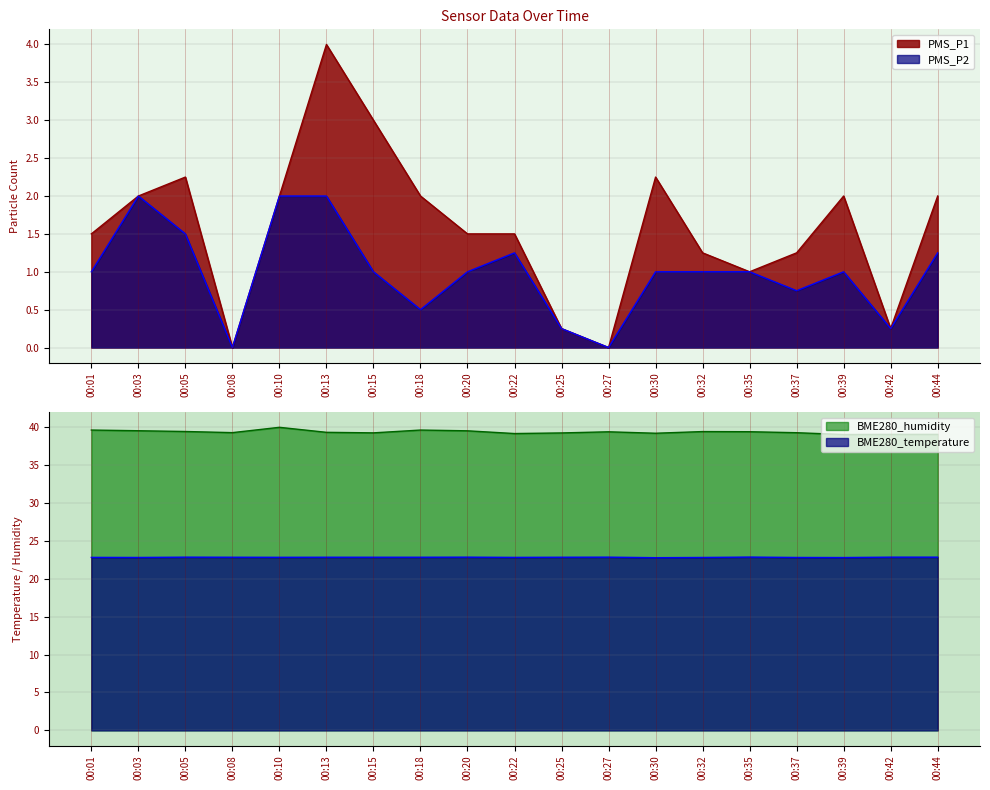

At which category does PMS_P1 reach its first local peak?

00:05